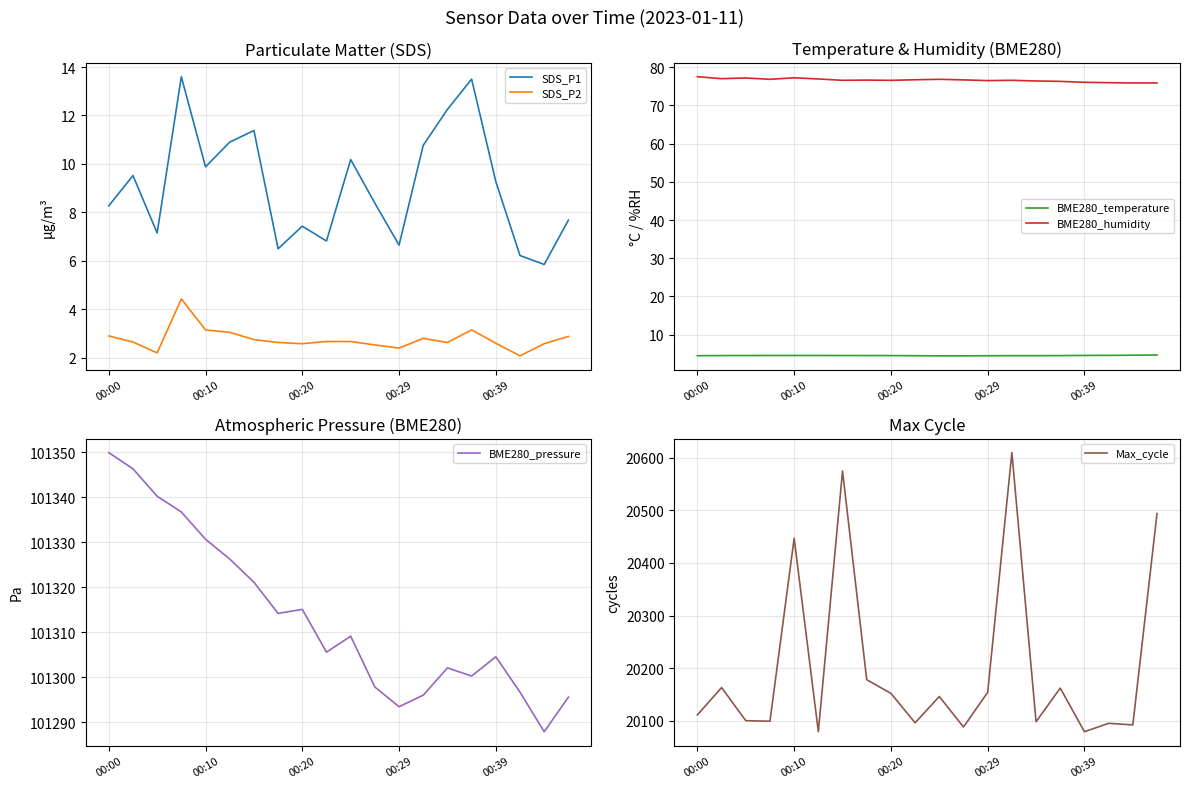

At how many categories does at least one series exceed 34050?

20